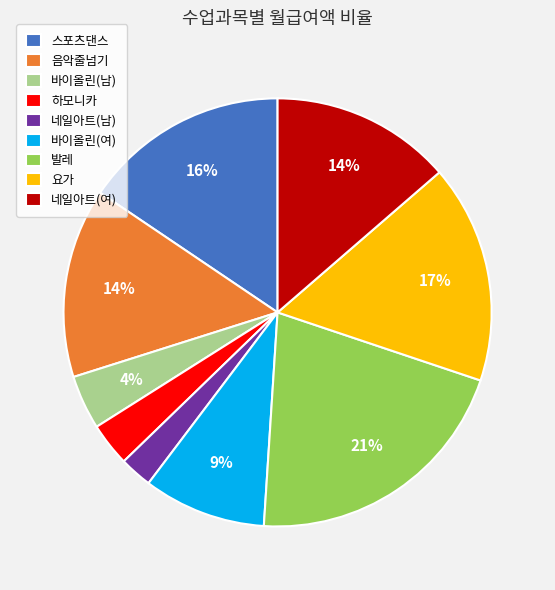

Between 바이올린(남) and 바이올린(여), which is larger?

바이올린(여)